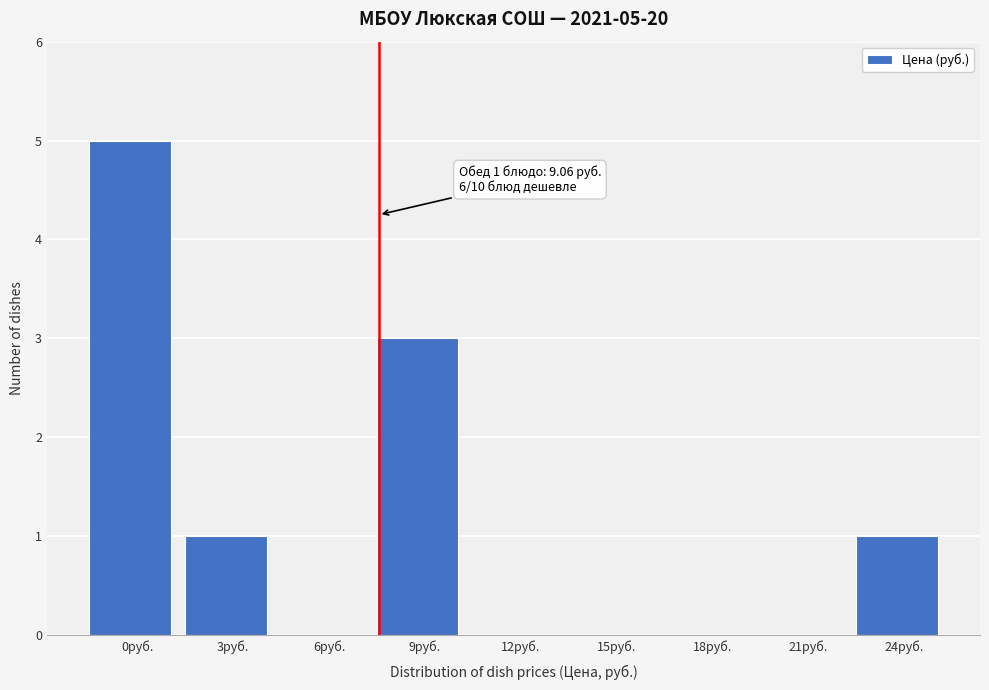

Reading left to right, transcribe all the data shown in this chart.

0руб.=5	3руб.=1	6руб.=0	9руб.=3	12руб.=0	15руб.=0	18руб.=0	21руб.=0	24руб.=1